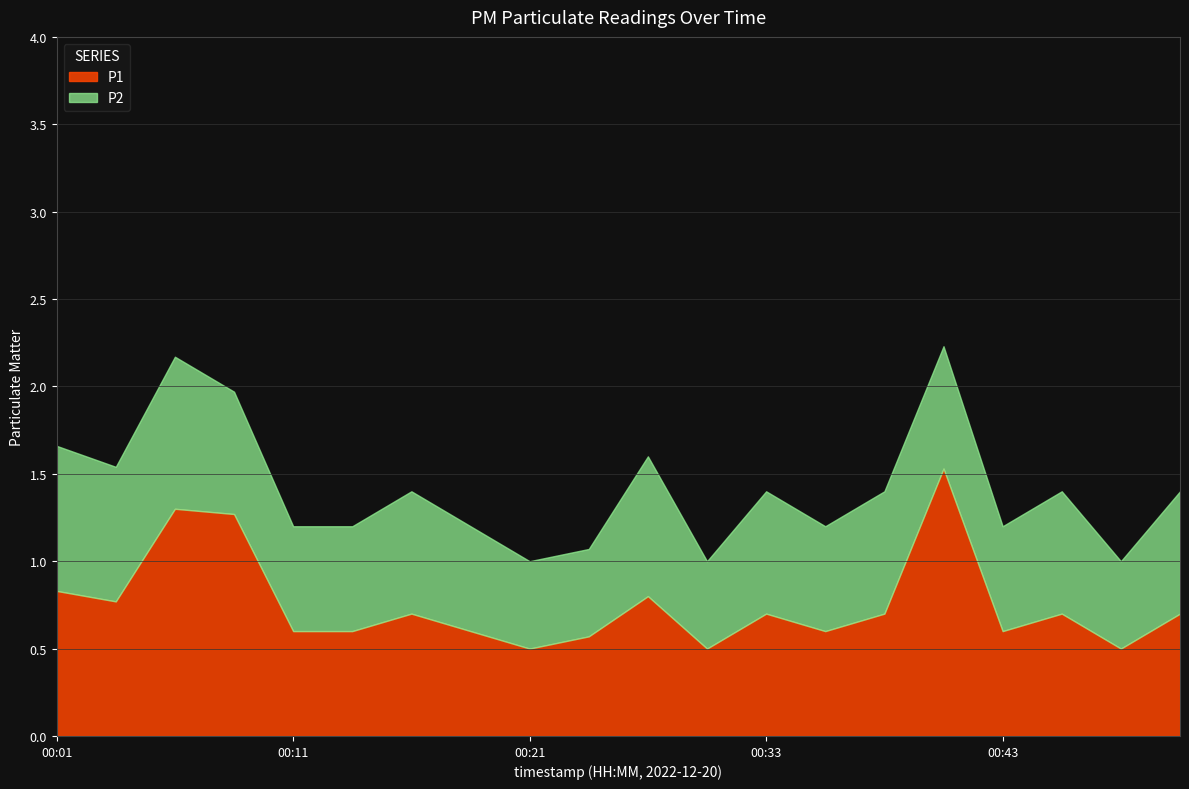

True or false: P2 and P1 cross at least once.

False